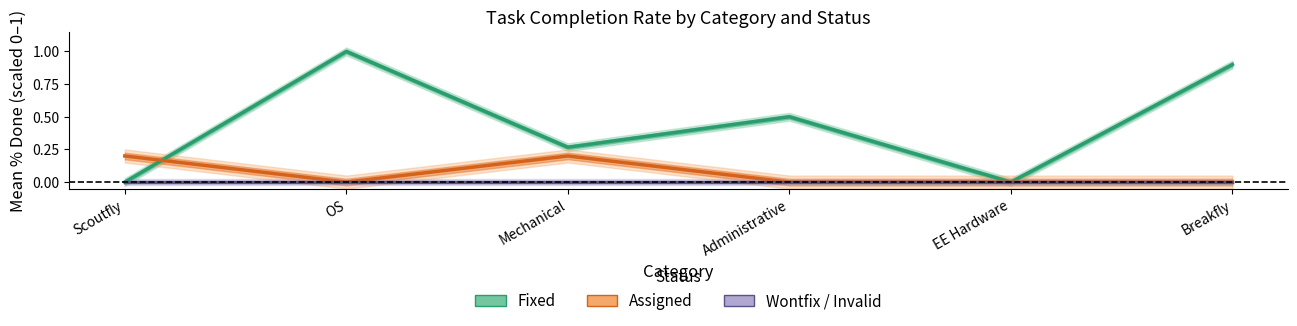

List the series in order of their overall mean, lowest first.

Wontfix / Invalid, Assigned, Fixed